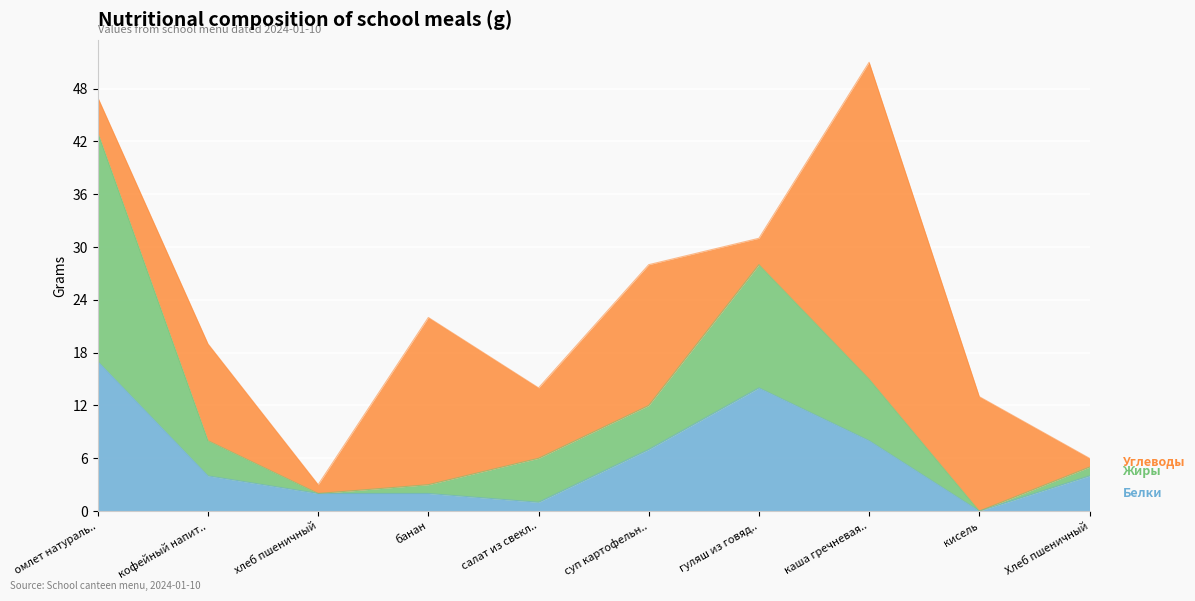

True or false: Жиры and Белки cross at least once.

False